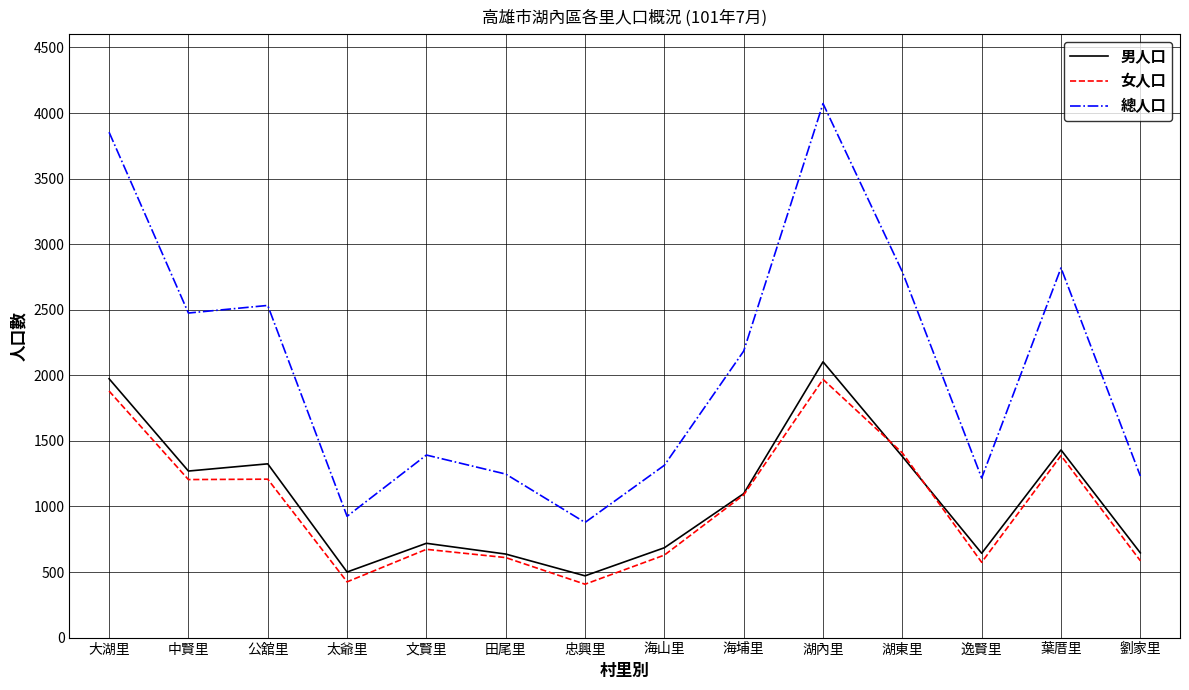

What is the maximum value shown in the chart?

4072